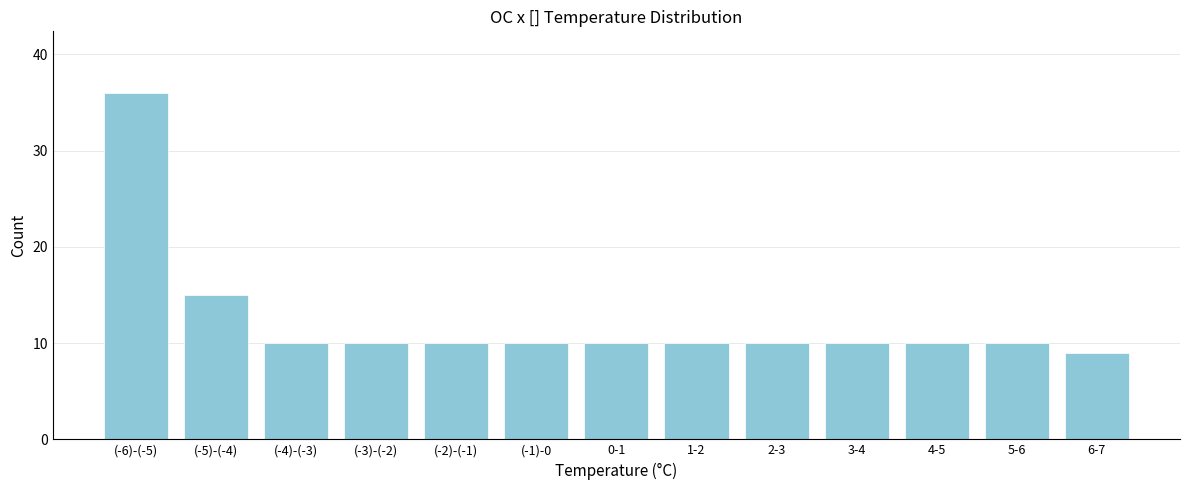

Reading left to right, what are all the values shown in this chart?

36	15	10	10	10	10	10	10	10	10	10	10	9